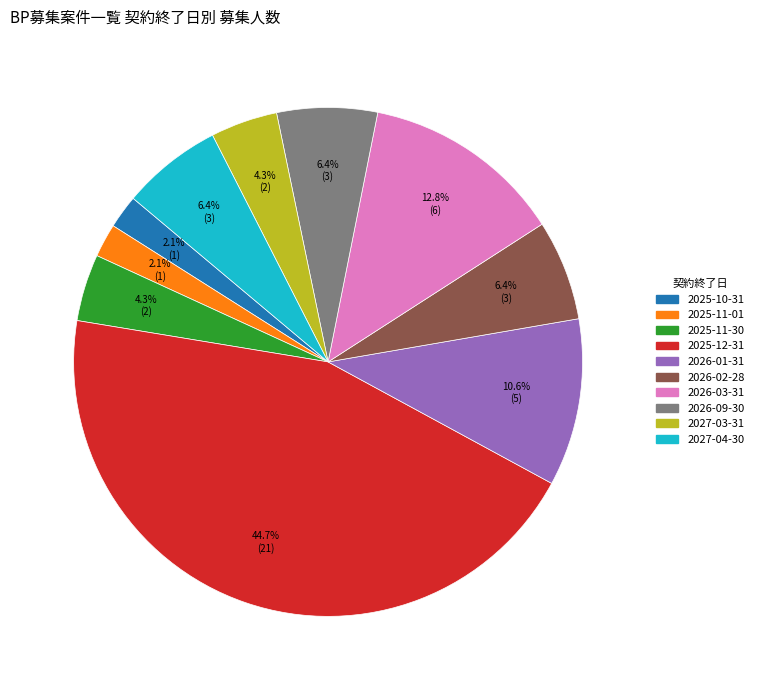

Is there any slice that represents more than half of the pie?

No